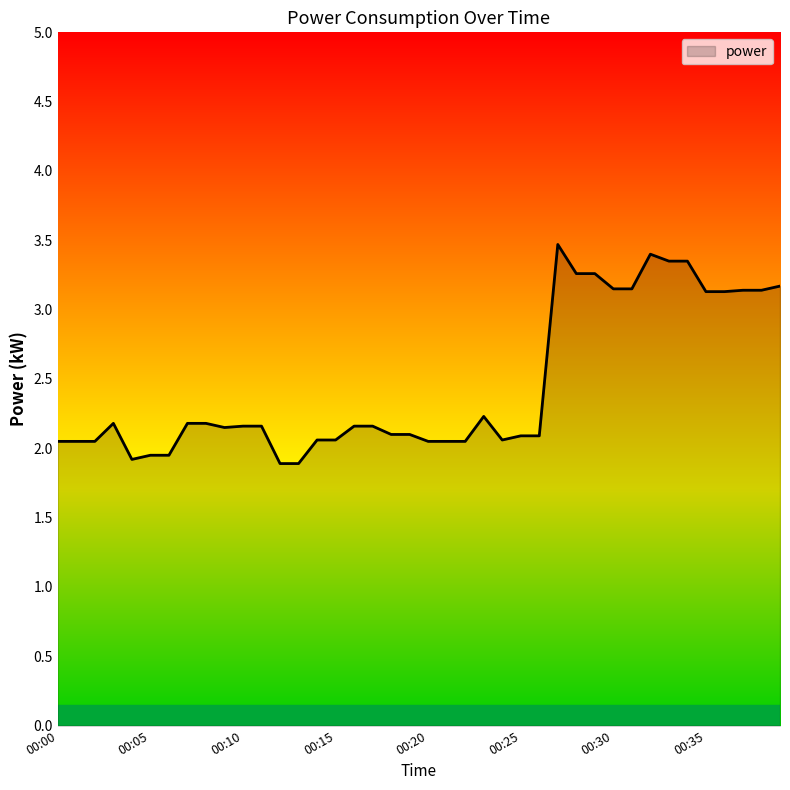

Reading left to right, extract all data points from this chart.

00:00=2.0	00:01=2.0	00:02=2.0	00:03=2.2	00:04=1.9	00:05=1.9	00:06=1.9	00:07=2.2	00:08=2.2	00:09=2.1	00:10=2.2	00:11=2.2	00:12=1.9	00:13=1.9	00:14=2.1	00:15=2.1	00:16=2.2	00:17=2.2	00:18=2.1	00:19=2.1	00:20=2.0	00:21=2.0	00:22=2.0	00:23=2.2	00:24=2.1	00:25=2.1	00:26=2.1	00:27=3.5	00:28=3.3	00:29=3.3	00:30=3.1	00:31=3.1	00:32=3.4	00:33=3.4	00:34=3.4	00:35=3.1	00:36=3.1	00:37=3.1	00:38=3.1	00:39=3.2